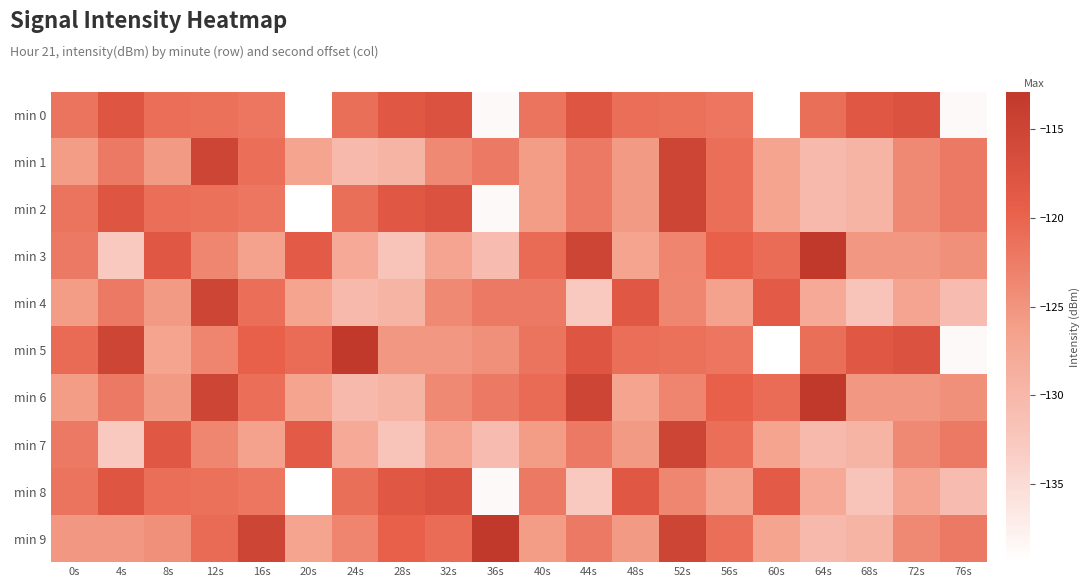

Reading right to left, extract all data points from this chart.

min 0: 76s=-138.7	72s=-117.5	68s=-118.4	64s=-121.2	60s=-139.4	56s=-121.8	52s=-121.4	48s=-121.0	44s=-117.9	40s=-121.7	36s=-138.7	32s=-117.5	28s=-118.4	24s=-121.2	20s=-139.4	16s=-121.8	12s=-121.4	8s=-121.0	4s=-117.9	0s=-121.7
min 1: 76s=-122.1	72s=-123.8	68s=-129.4	64s=-130.2	60s=-126.8	56s=-121.0	52s=-115.1	48s=-125.6	44s=-122.2	40s=-125.9	36s=-122.1	32s=-123.8	28s=-129.4	24s=-130.2	20s=-126.8	16s=-121.0	12s=-115.1	8s=-125.6	4s=-122.2	0s=-125.9
min 2: 76s=-122.1	72s=-123.8	68s=-129.4	64s=-130.2	60s=-126.8	56s=-121.0	52s=-115.1	48s=-125.6	44s=-122.2	40s=-125.9	36s=-138.7	32s=-117.5	28s=-118.4	24s=-121.2	20s=-139.4	16s=-121.8	12s=-121.4	8s=-121.0	4s=-117.9	0s=-121.7
min 3: 76s=-124.5	72s=-125.4	68s=-125.4	64s=-112.9	60s=-120.8	56s=-119.6	52s=-123.4	48s=-126.9	44s=-115.3	40s=-120.7	36s=-130.7	32s=-126.9	28s=-131.9	24s=-127.7	20s=-118.9	16s=-126.7	12s=-123.5	8s=-118.3	4s=-132.8	0s=-122.2
min 4: 76s=-130.7	72s=-126.9	68s=-131.9	64s=-127.7	60s=-118.9	56s=-126.7	52s=-123.5	48s=-118.3	44s=-132.8	40s=-122.2	36s=-122.1	32s=-123.8	28s=-129.4	24s=-130.2	20s=-126.8	16s=-121.0	12s=-115.1	8s=-125.6	4s=-122.2	0s=-125.9
min 5: 76s=-138.7	72s=-117.5	68s=-118.4	64s=-121.2	60s=-139.4	56s=-121.8	52s=-121.4	48s=-121.0	44s=-117.9	40s=-121.7	36s=-124.5	32s=-125.4	28s=-125.4	24s=-112.9	20s=-120.8	16s=-119.6	12s=-123.4	8s=-126.9	4s=-115.3	0s=-120.7
min 6: 76s=-124.5	72s=-125.4	68s=-125.4	64s=-112.9	60s=-120.8	56s=-119.6	52s=-123.4	48s=-126.9	44s=-115.3	40s=-120.7	36s=-122.1	32s=-123.8	28s=-129.4	24s=-130.2	20s=-126.8	16s=-121.0	12s=-115.1	8s=-125.6	4s=-122.2	0s=-125.9
min 7: 76s=-122.1	72s=-123.8	68s=-129.4	64s=-130.2	60s=-126.8	56s=-121.0	52s=-115.1	48s=-125.6	44s=-122.2	40s=-125.9	36s=-130.7	32s=-126.9	28s=-131.9	24s=-127.7	20s=-118.9	16s=-126.7	12s=-123.5	8s=-118.3	4s=-132.8	0s=-122.2
min 8: 76s=-130.7	72s=-126.9	68s=-131.9	64s=-127.7	60s=-118.9	56s=-126.7	52s=-123.5	48s=-118.3	44s=-132.8	40s=-122.2	36s=-138.7	32s=-117.5	28s=-118.4	24s=-121.2	20s=-139.4	16s=-121.8	12s=-121.4	8s=-121.0	4s=-117.9	0s=-121.7
min 9: 76s=-122.1	72s=-123.8	68s=-129.4	64s=-130.2	60s=-126.8	56s=-121.0	52s=-115.1	48s=-125.6	44s=-122.2	40s=-125.9	36s=-112.9	32s=-120.8	28s=-119.6	24s=-123.4	20s=-126.9	16s=-115.3	12s=-120.7	8s=-124.5	4s=-125.4	0s=-125.4